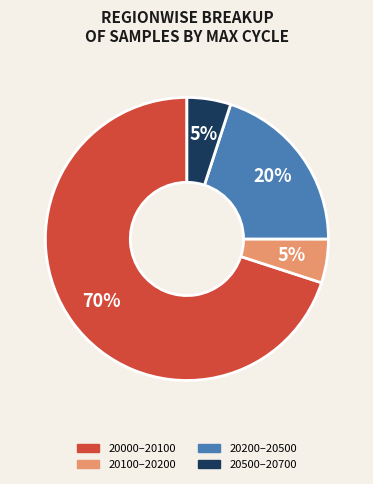

To the nearest percent, what portion does 20500–20700 represent?

5%